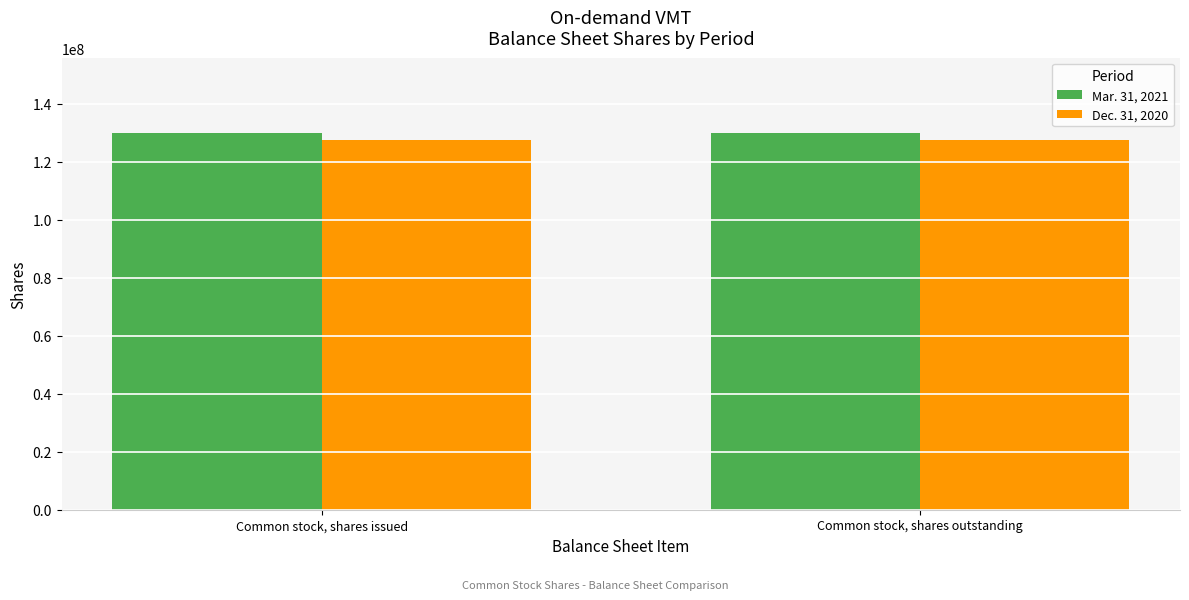

What is the label of the 2nd bar from the left?

Common stock, shares outstanding